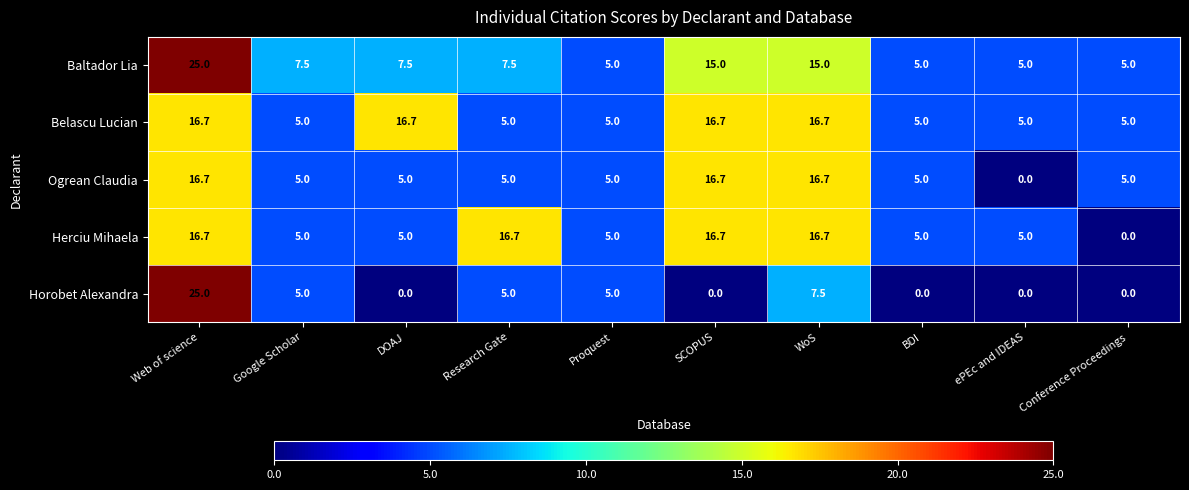

What is the difference between the maximum and minimum values in the Horobet Alexandra series?

25.0